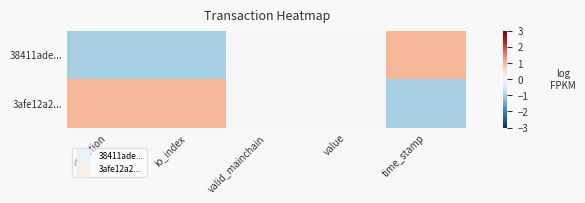

Rank the series at valid_mainchain from highest to lowest value.

38411ade..., 3afe12a2...